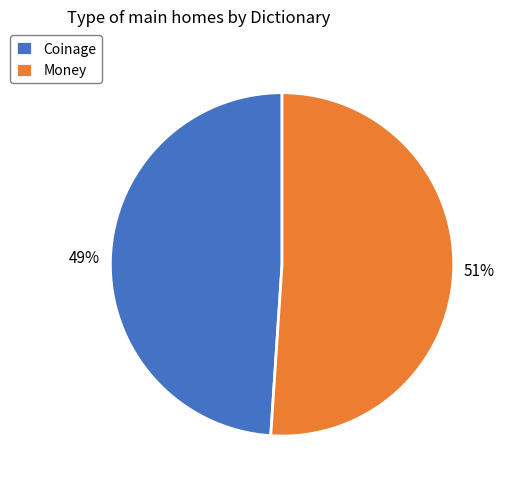

Count the number of slices in the pie.

2